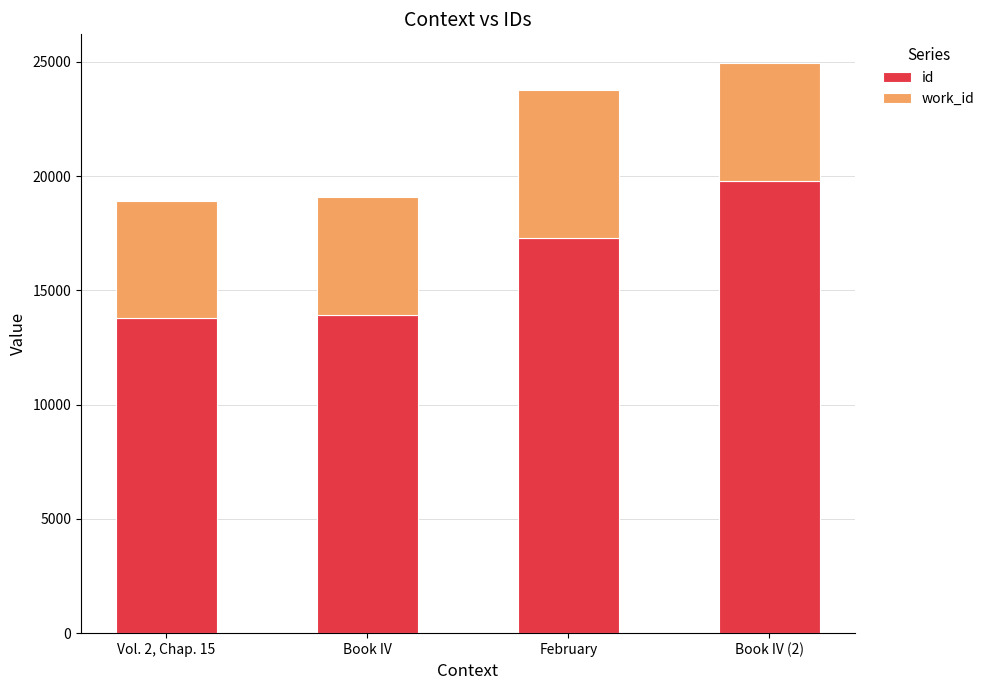

How many values in the id series are below 17293?

2